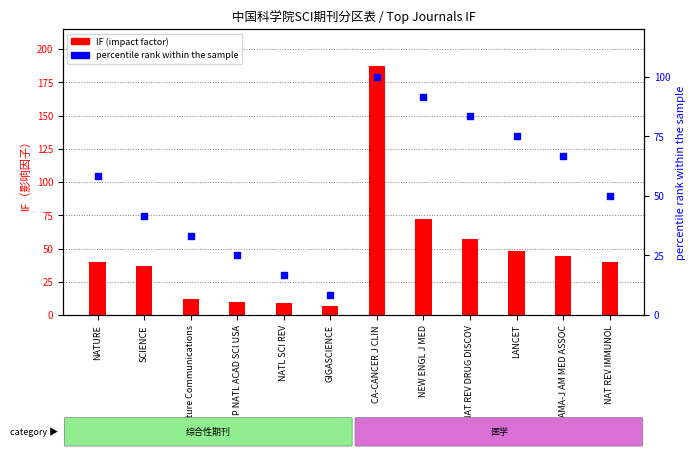

What are all the series names shown in the legend?

IF (impact factor), percentile rank within the sample